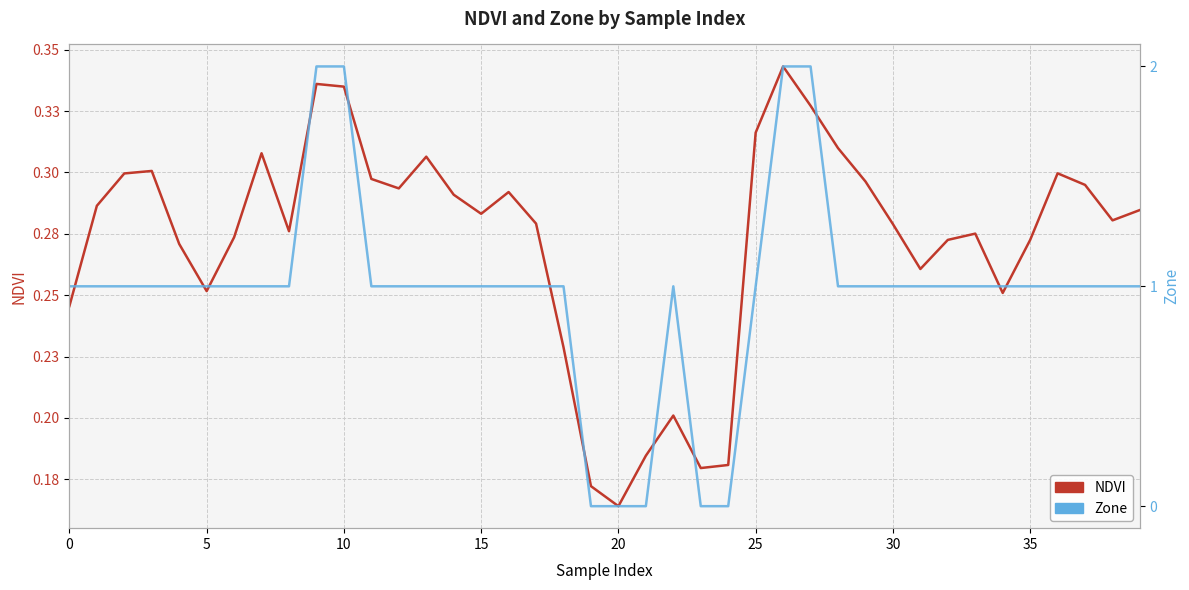

True or false: NDVI and Zone intersect in this chart.

True